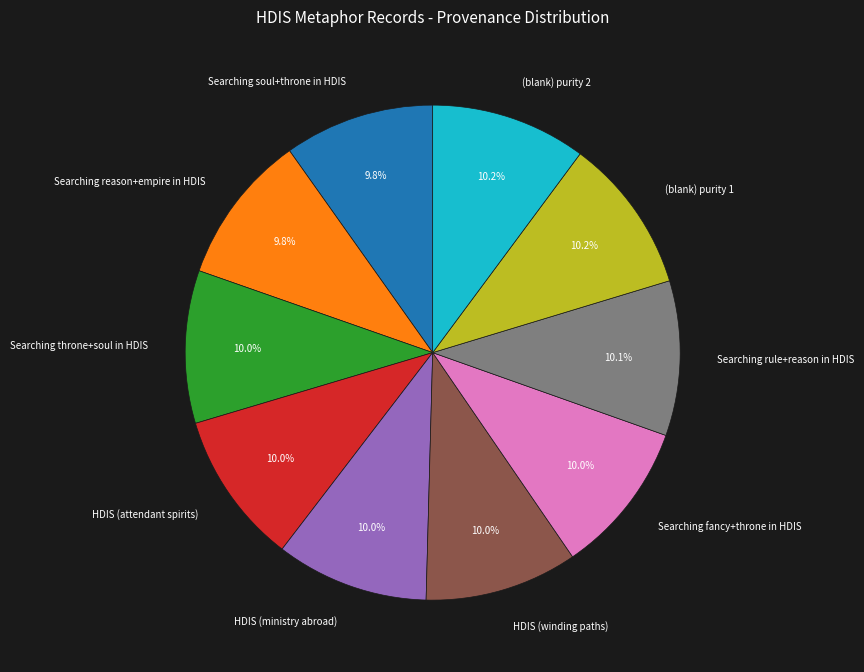

Is the sum of Searching rule+reason in HDIS and HDIS (ministry abroad) greater than half?

No